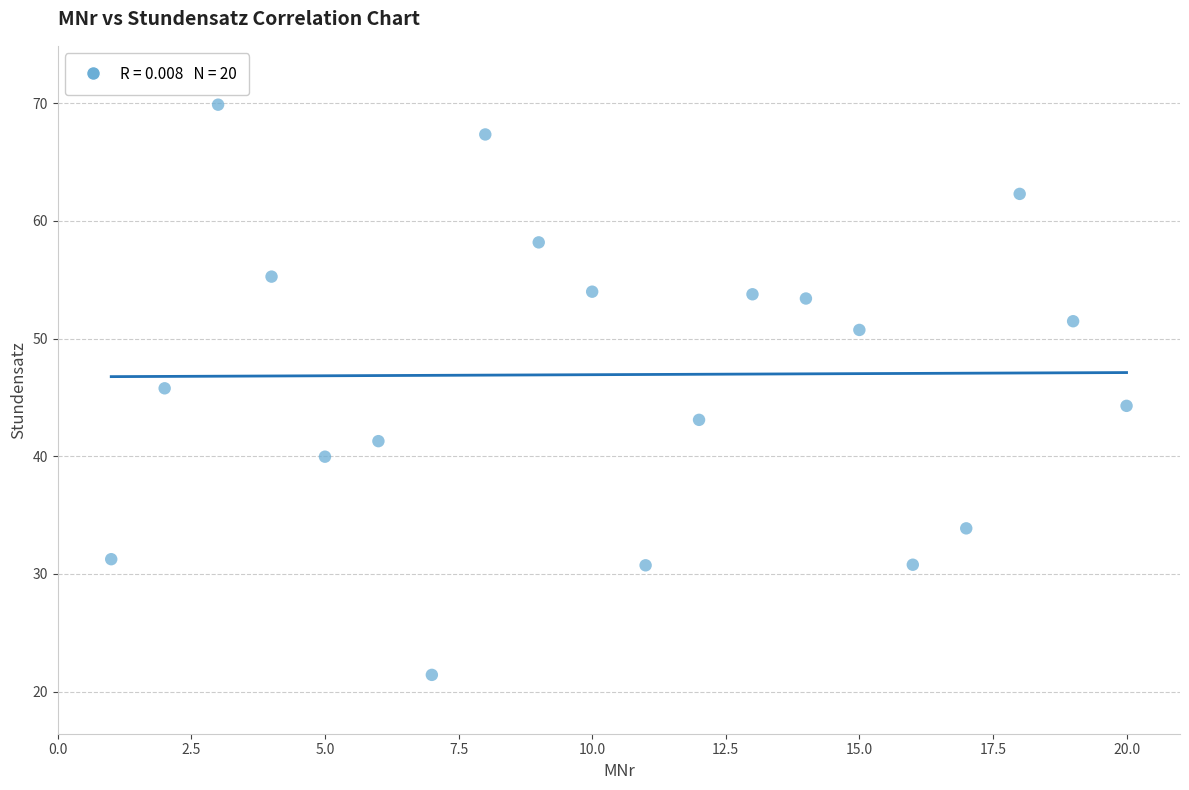

What is the range of X values (max minus min)?

19.0